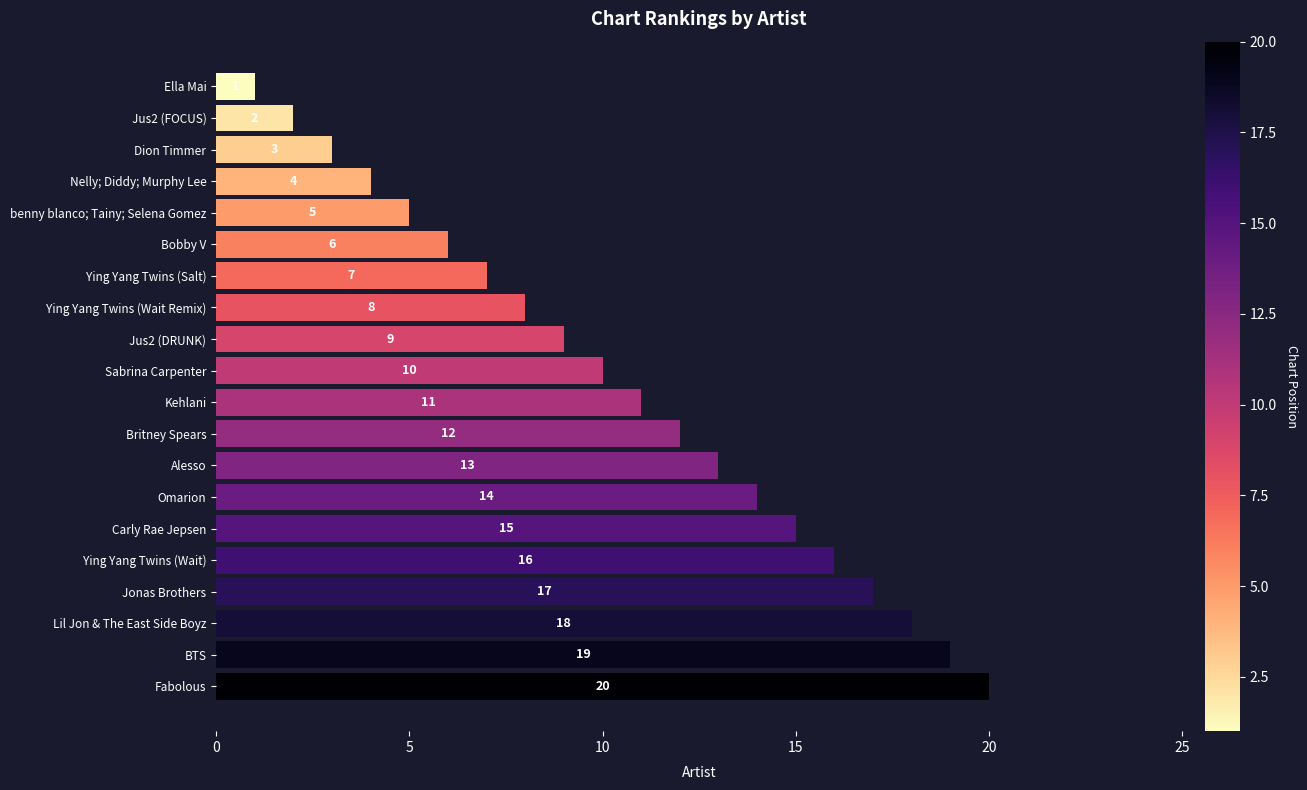

What is the approximate value at Ying Yang Twins (Wait), to the nearest 5?

15